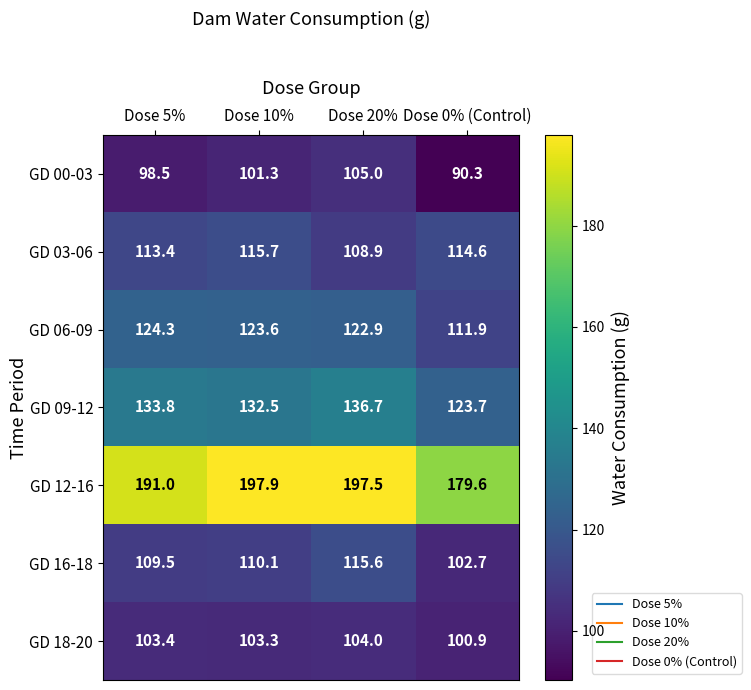

What is the difference between the GD 16-18 values at Dose 20% and Dose 5%?

6.1